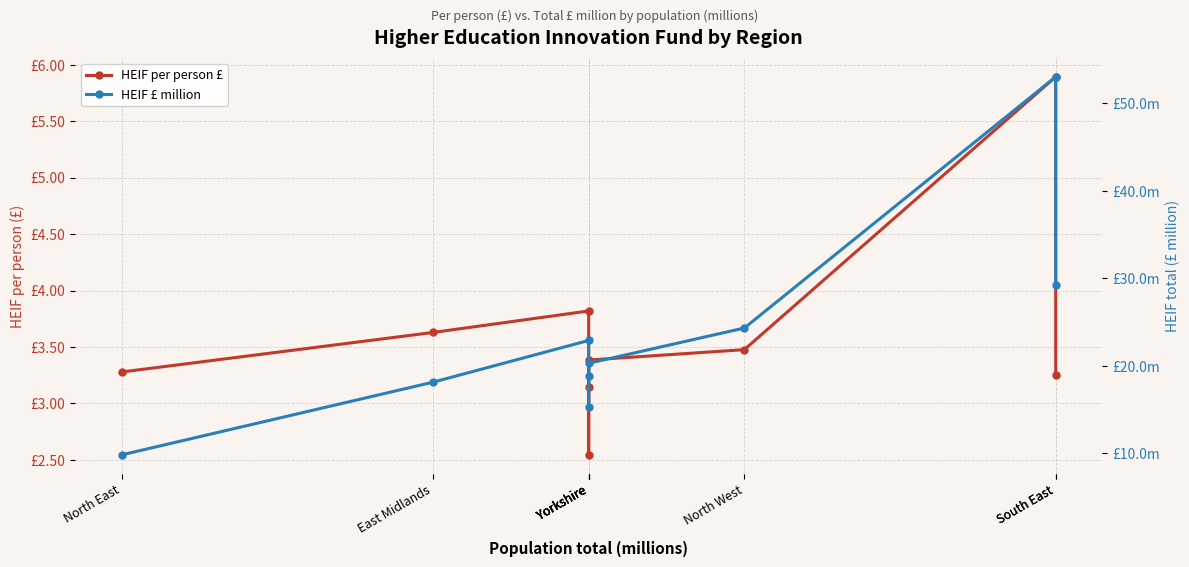

What is the sum of all HEIF per person £ values?

32.4